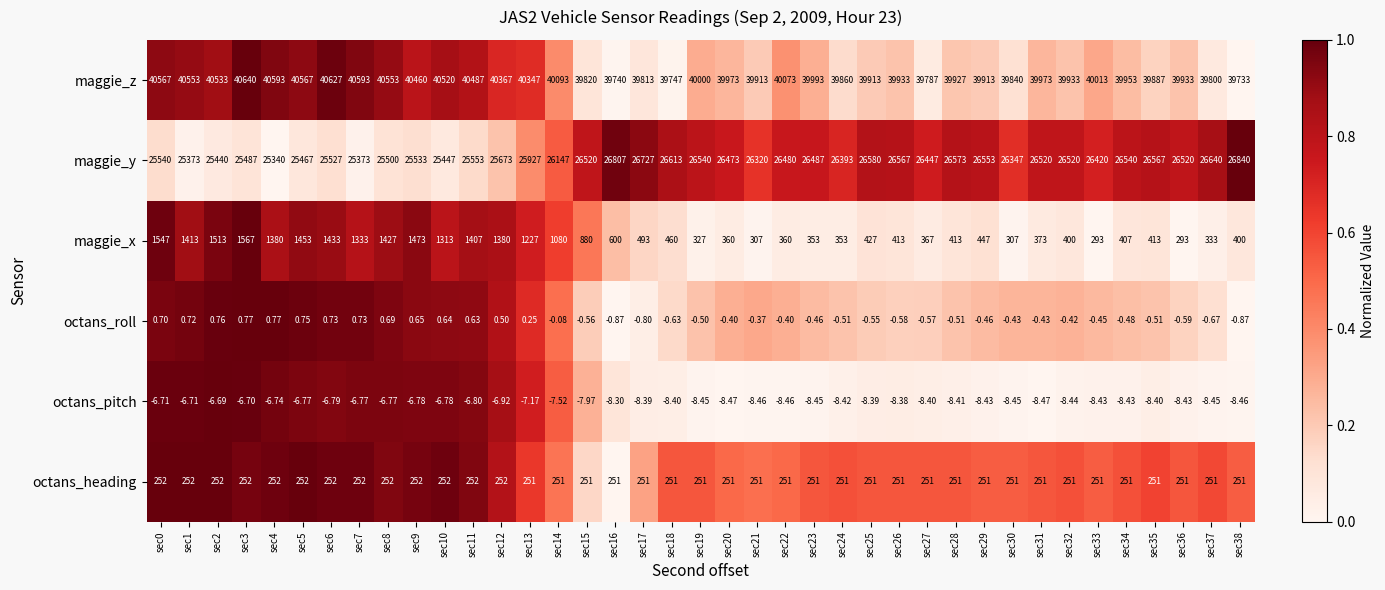

Which series has the largest range (max minus min)?

maggie_y